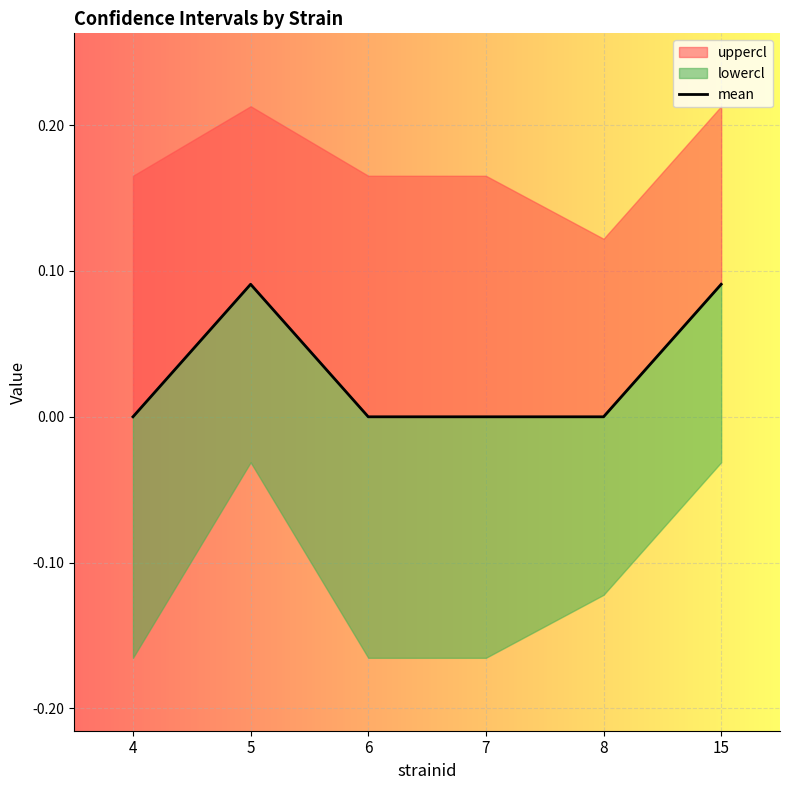

What is the sum of all values?

0.2